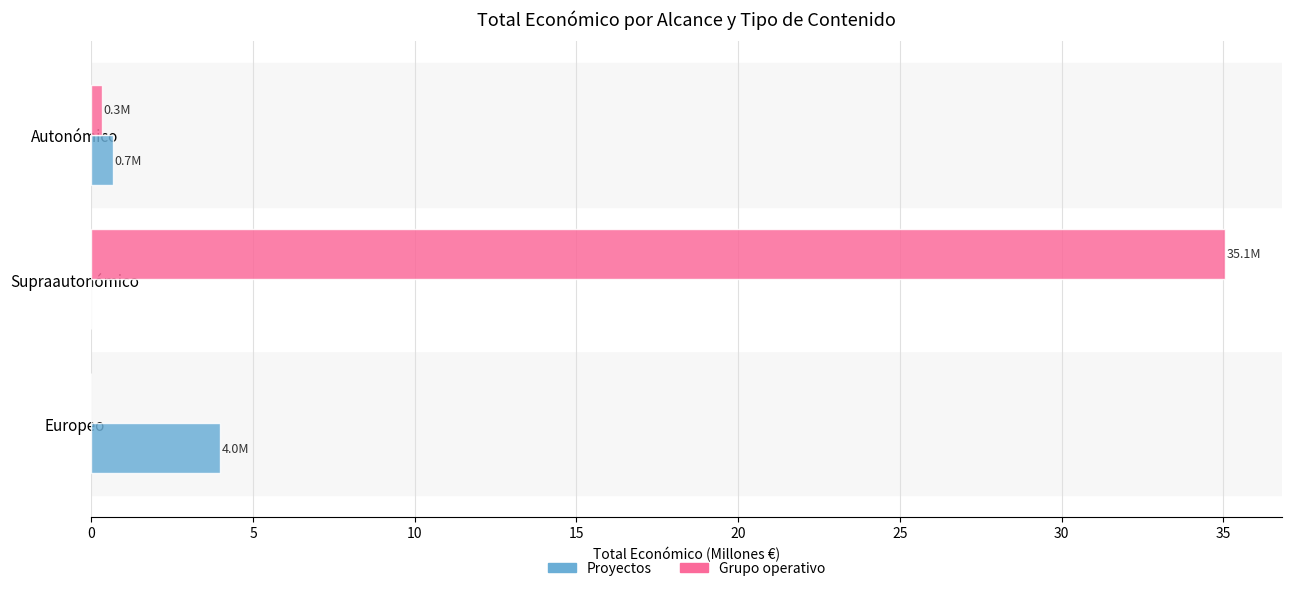

Which series changed the most between Supraautonómico and Autonómico?

Grupo operativo